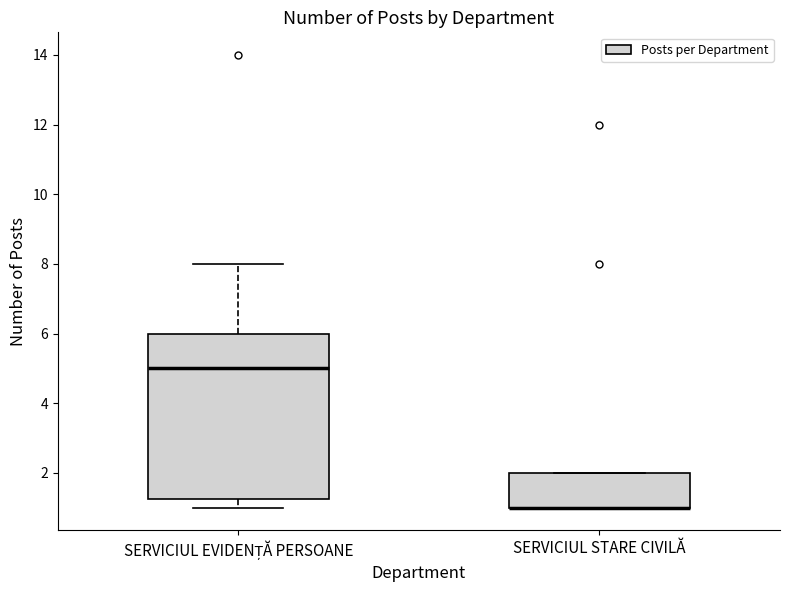

Reading left to right, transcribe this box plot: for each box, give where its median line is, the range the box spans, and where its two whiskers end, as read against the y-axis. The values are not printed on the chart, so give them approximately, as read against the axis.

SERVICIUL EVIDENȚĂ PERSOANE: median 5.0, box 1.2 to 6.0, whiskers 1.0 to 8.0
SERVICIUL STARE CIVILĂ: median 1.0 (drawn on the box's lower edge), box 1.0 to 2.0, whiskers 1.0 to 2.0